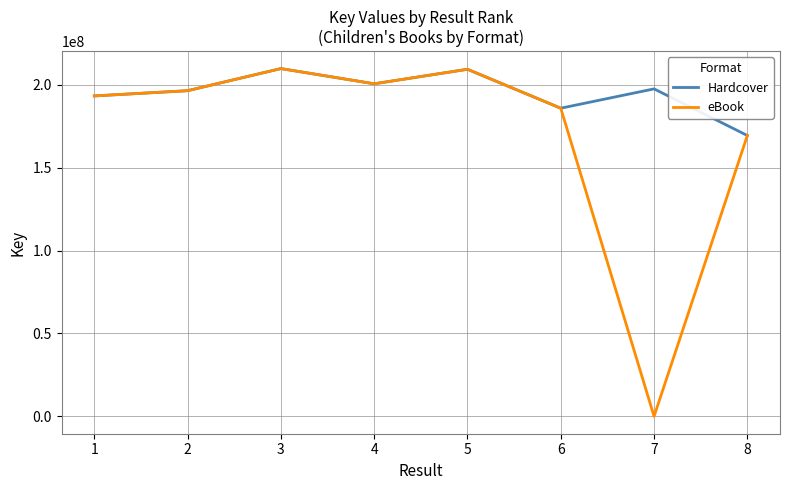

At which category does eBook reach its first local valley?

4